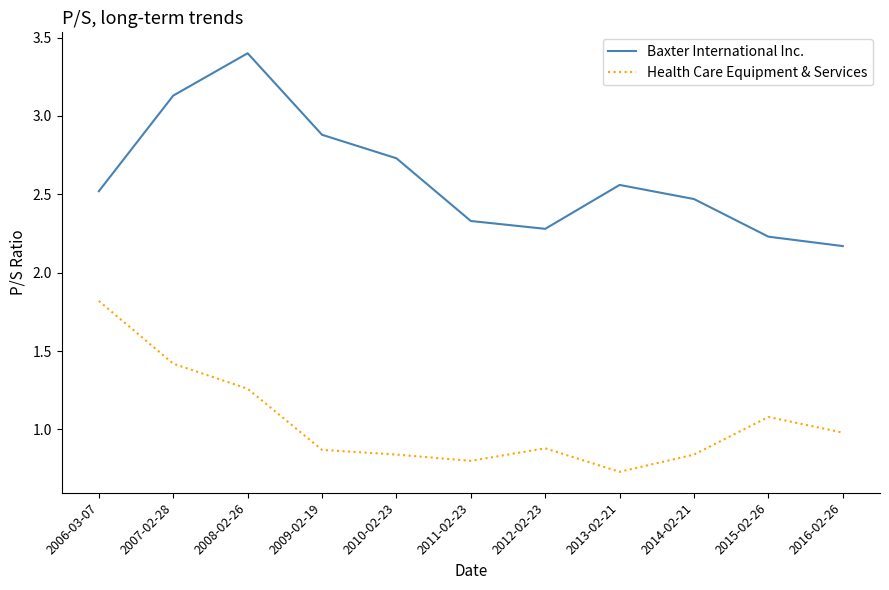

What is the total value across all series at 2013-02-21?

3.3